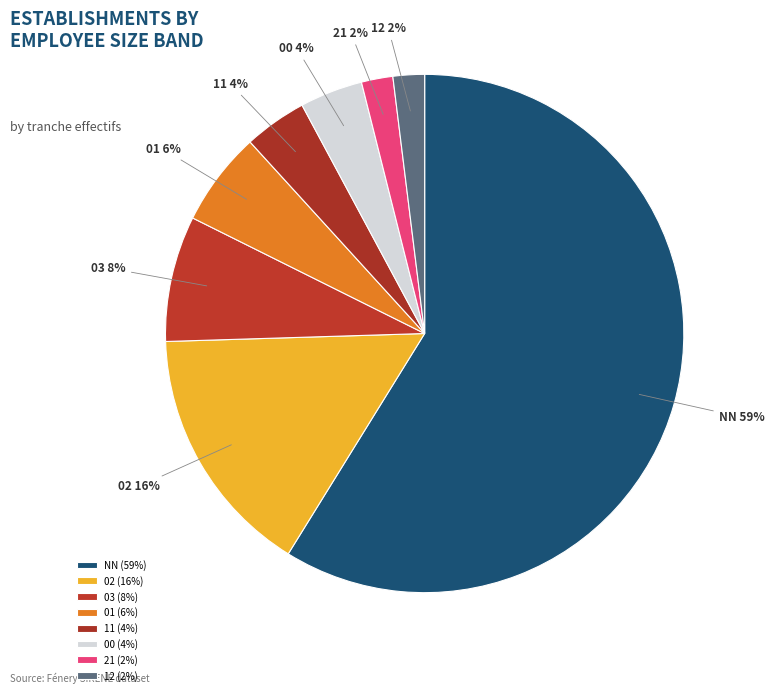

Does NN account for over 50% of the chart?

Yes